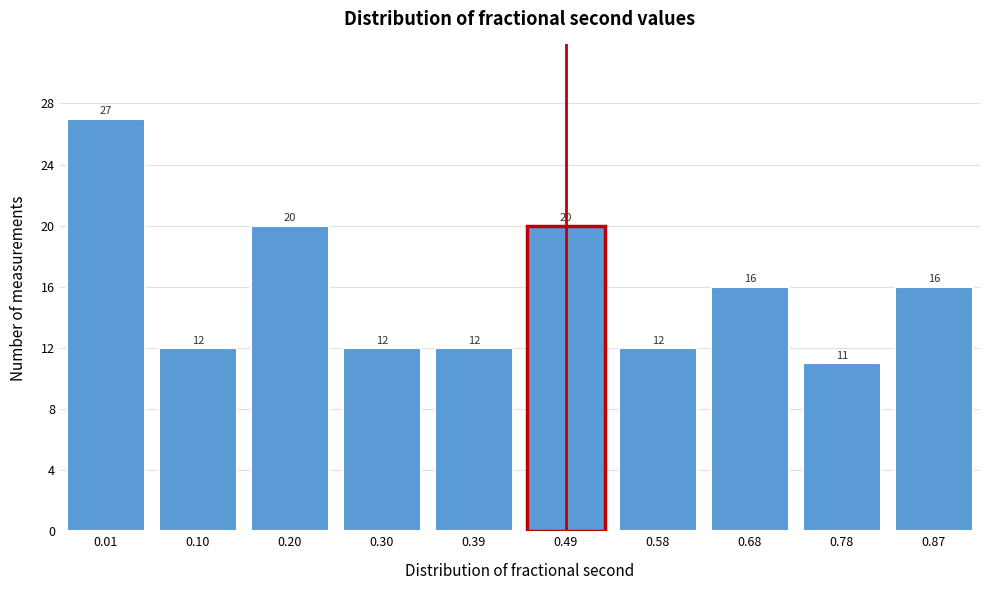

Reading left to right, transcribe all the data shown in this chart.

27	12	20	12	12	20	12	16	11	16